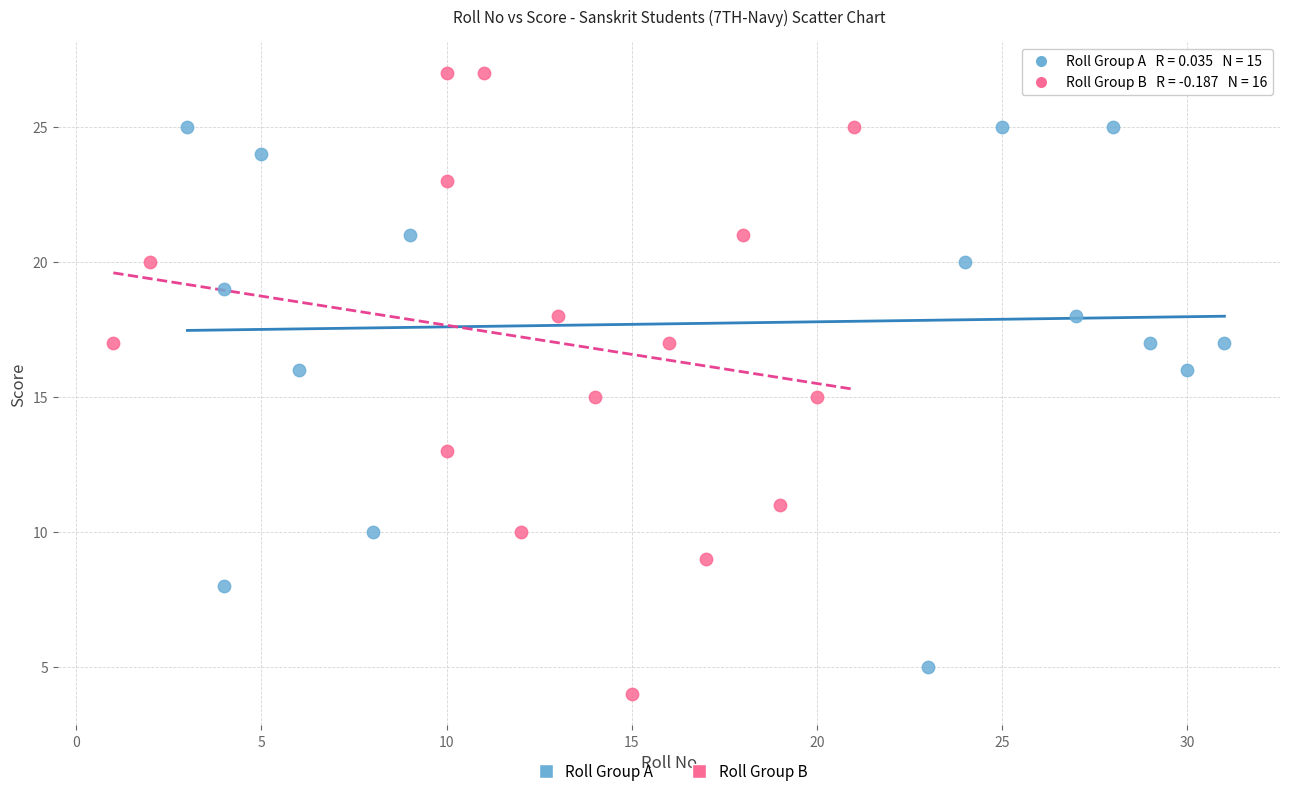

Which series has the widest spread of Y values?

Roll Group B